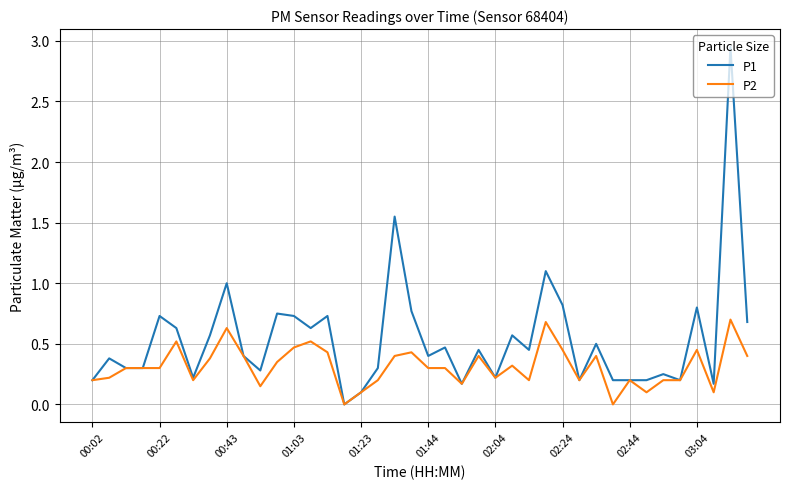

Is this an area chart (filled region under the line)?

No